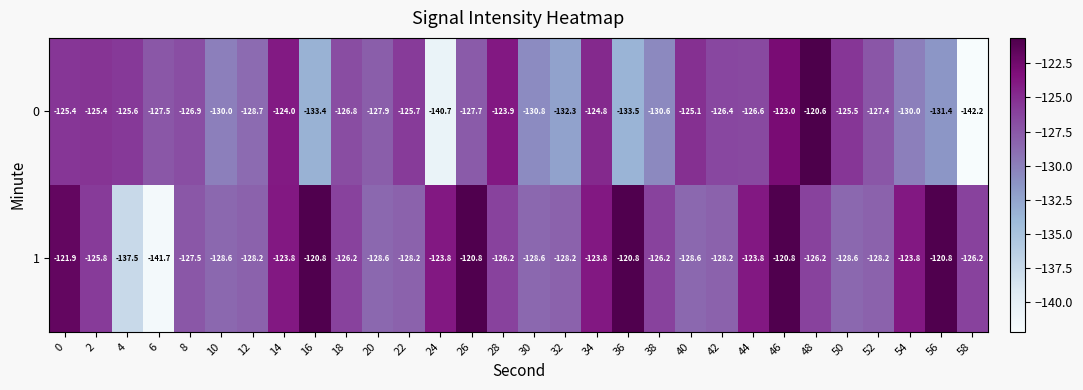

At which category is the sum across all series the highest?

46